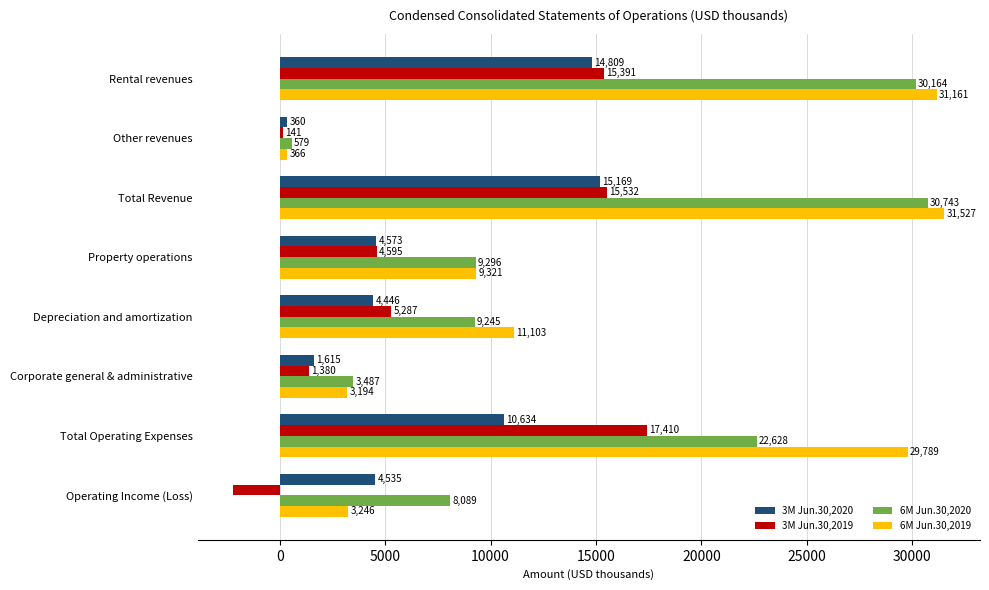

True or false: 3M Jun.30,2020 has a value of 1711 at Property operations.

False